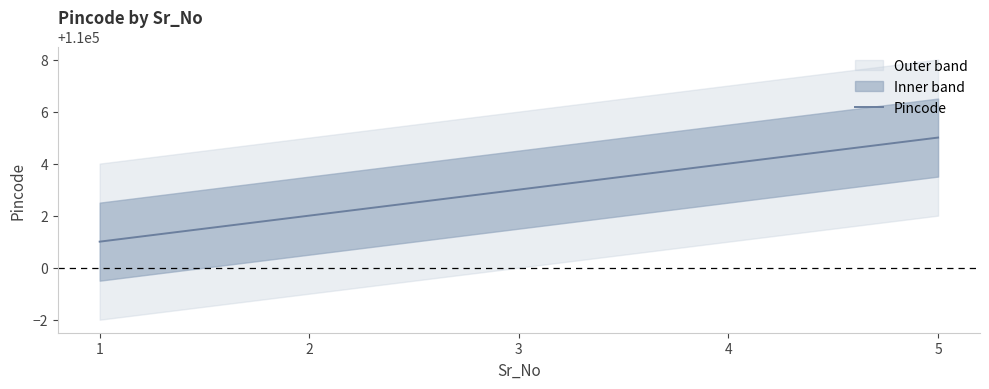

Reading left to right, extract all data points from this chart.

110001	110002	110003	110004	110005